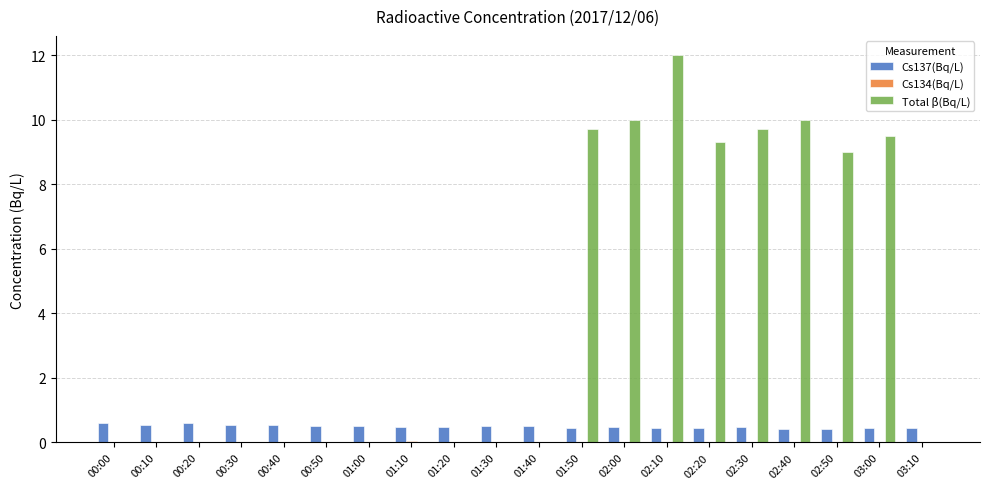

What is the highest value of the Cs137(Bq/L) series?

0.6